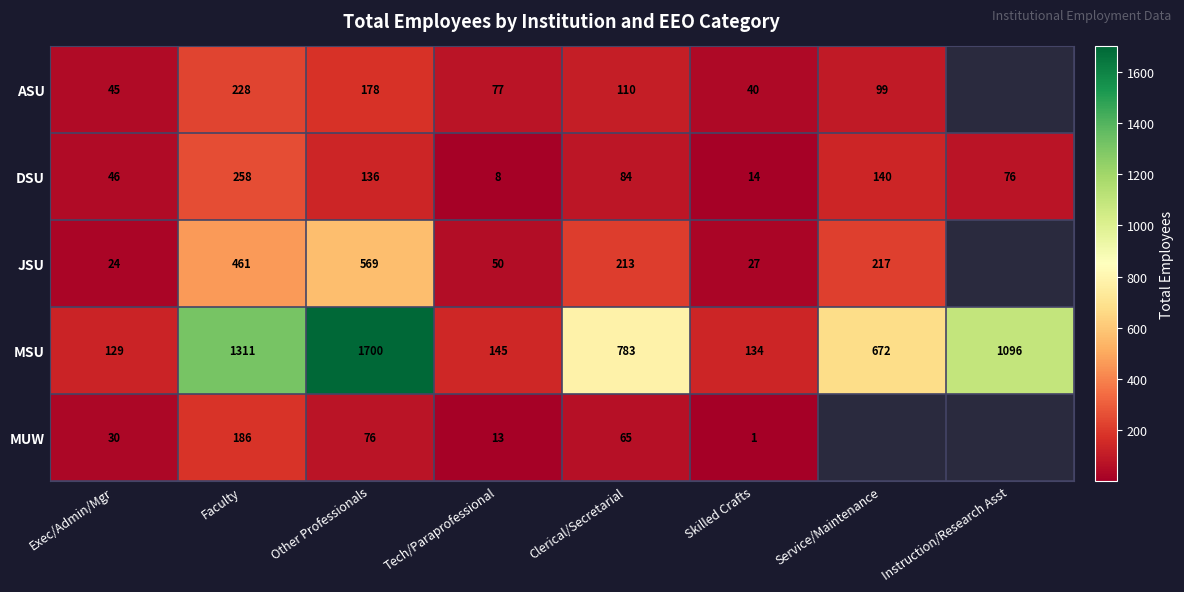

At which label is MSU closest to 914?

Clerical/Secretarial